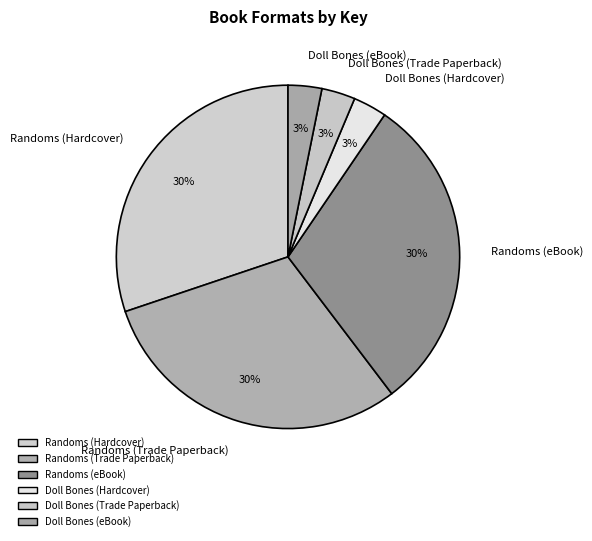

To the nearest percent, what is the difference between the largest and smallest slice percentages?

27%